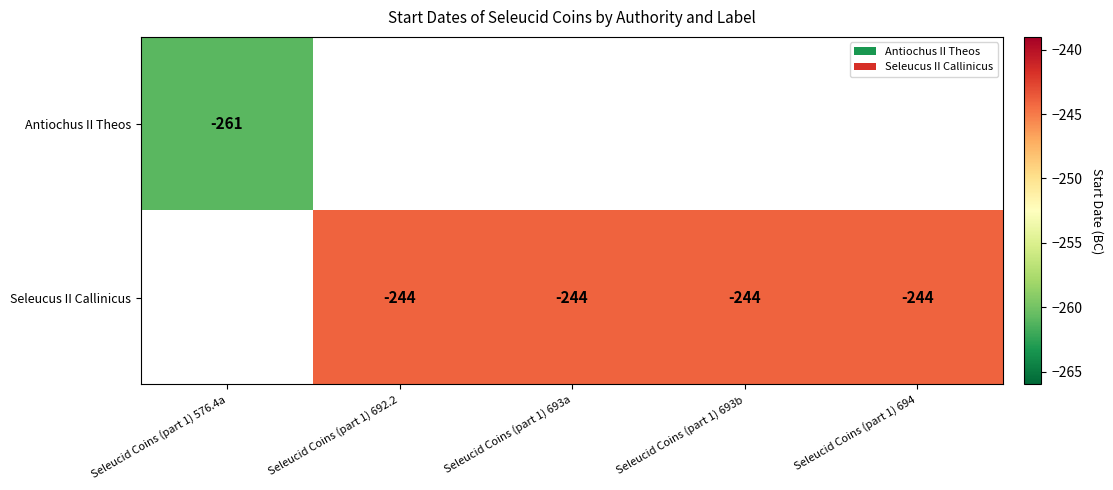

How many series are shown in this chart?

2